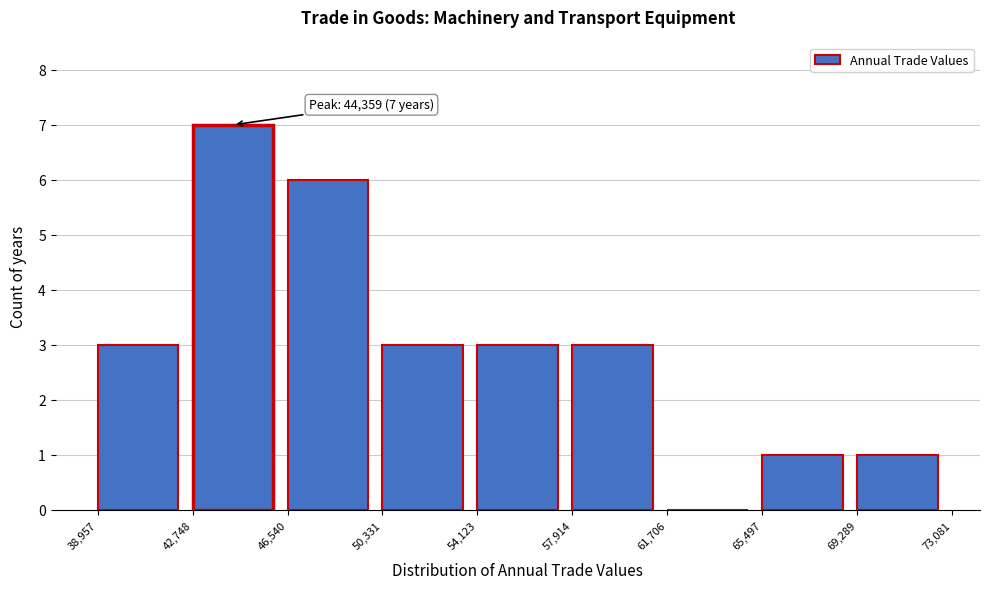

Over which range of the x-axis is the bar tallest?

42,748 to 46,540